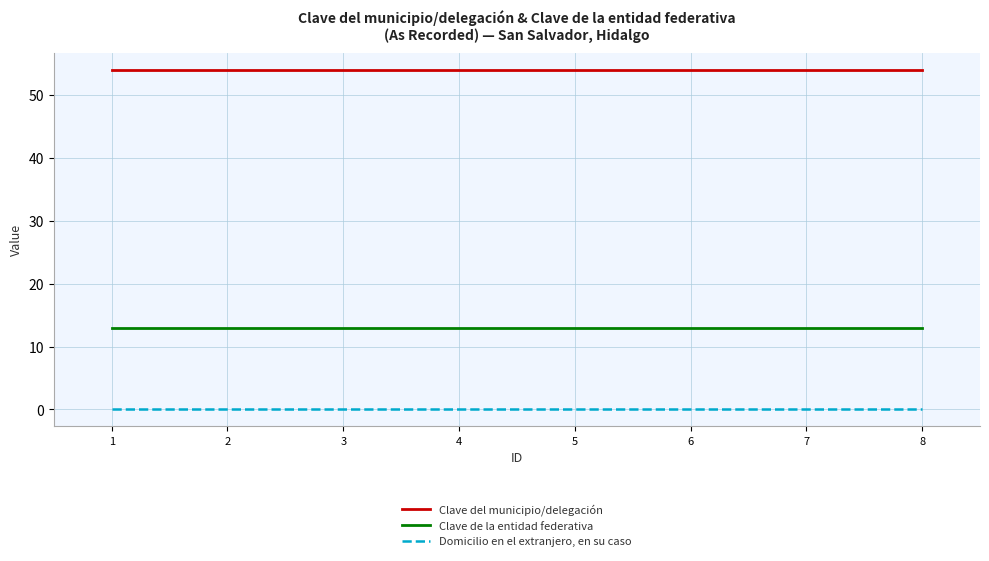

What is the difference between the highest and lowest values at 4?

54